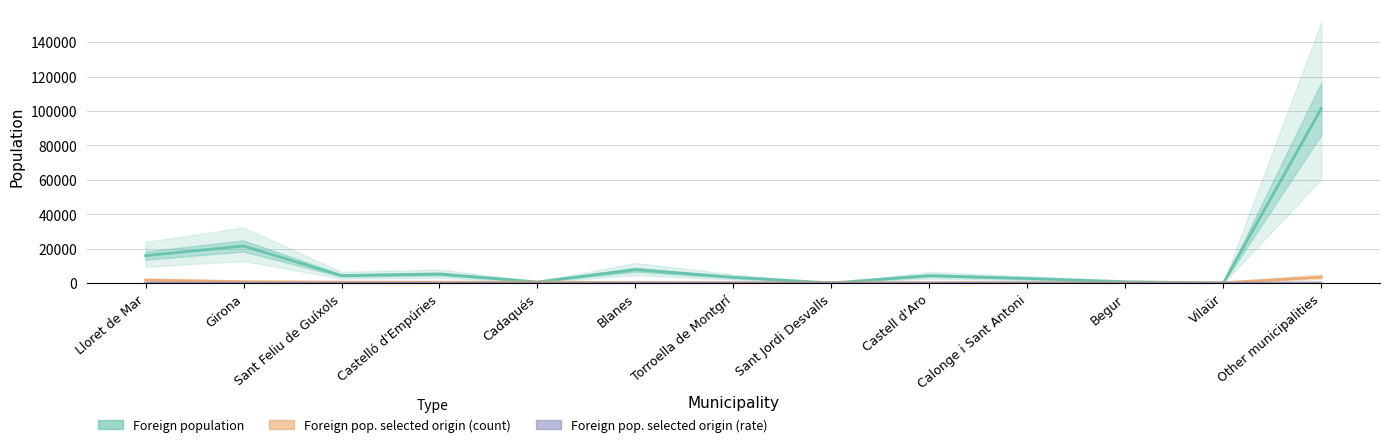

Reading left to right, extract all data points from this chart.

Foreign population: Lloret de Mar=15990	Girona=21578	Sant Feliu de Guíxols=4396	Castelló d'Empúries=5298	Cadaqués=693	Blanes=7819	Torroella de Montgrí=3412	Sant Jordi Desvalls=108	Castell d'Aro=4363	Calonge i Sant Antoni=2721	Begur=851	Vilaür=23	Other municipalities=101352
Foreign pop. selected origin (count): Lloret de Mar=1813	Girona=877	Sant Feliu de Guíxols=585	Castelló d'Empúries=526	Cadaqués=526	Blanes=409	Torroella de Montgrí=292	Sant Jordi Desvalls=292	Castell d'Aro=292	Calonge i Sant Antoni=292	Begur=292	Vilaür=234	Other municipalities=3567
Foreign pop. selected origin (rate): Lloret de Mar=19	Girona=7	Sant Feliu de Guíxols=10	Castelló d'Empúries=9	Cadaqués=9	Blanes=7	Torroella de Montgrí=5	Sant Jordi Desvalls=5	Castell d'Aro=5	Calonge i Sant Antoni=5	Begur=5	Vilaür=4	Other municipalities=61